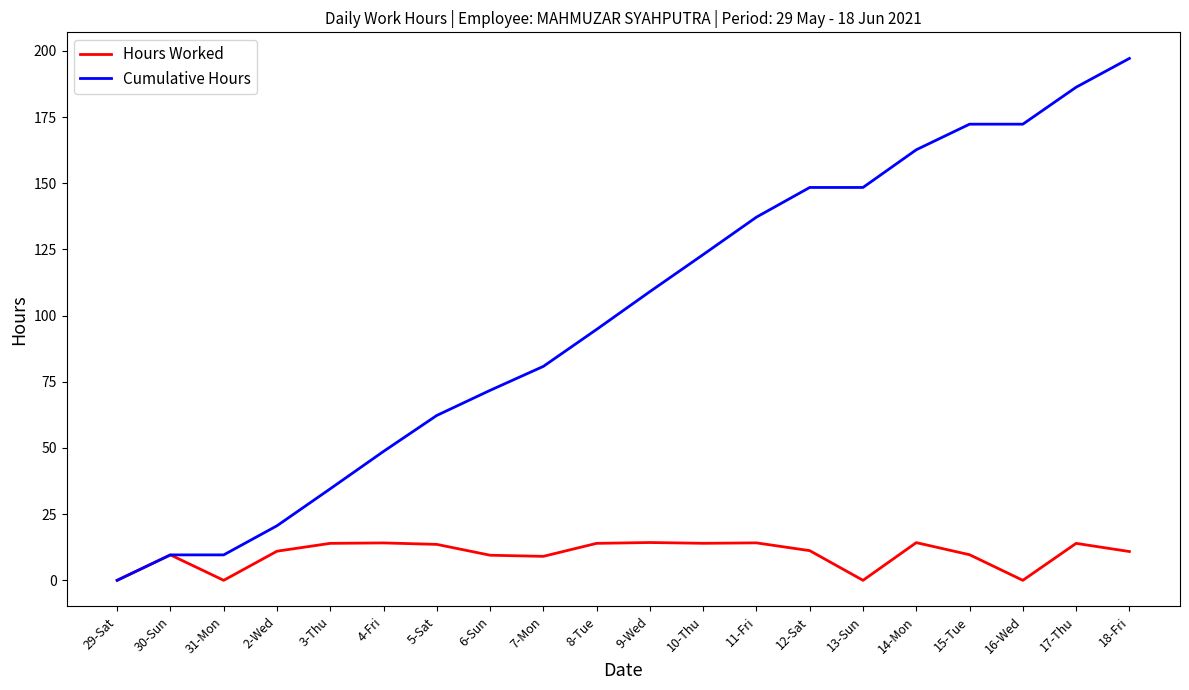

Which series has the widest spread of values?

Cumulative Hours